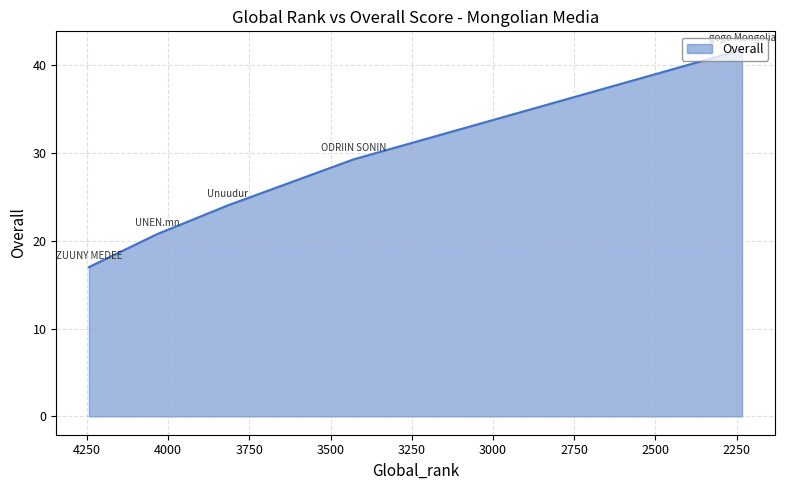

Rank the categories by value from highest to lowest.

2233, 3430, 3818, 4034, 4244